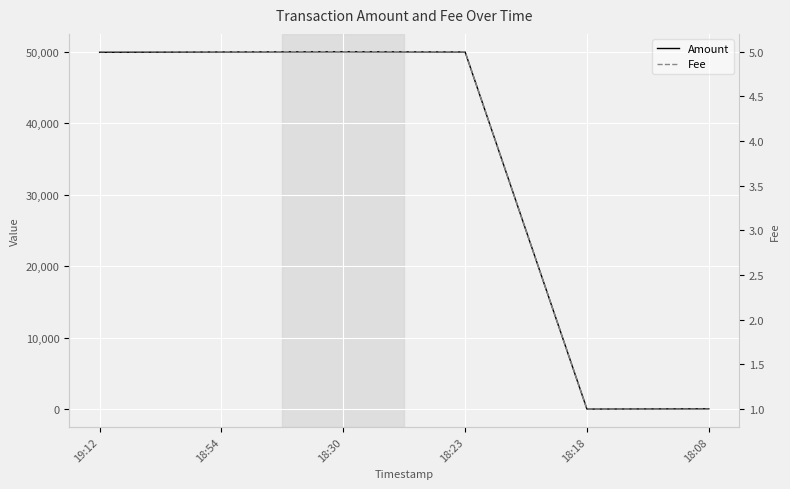

True or false: Fee has more than 1 interior local peaks.

False